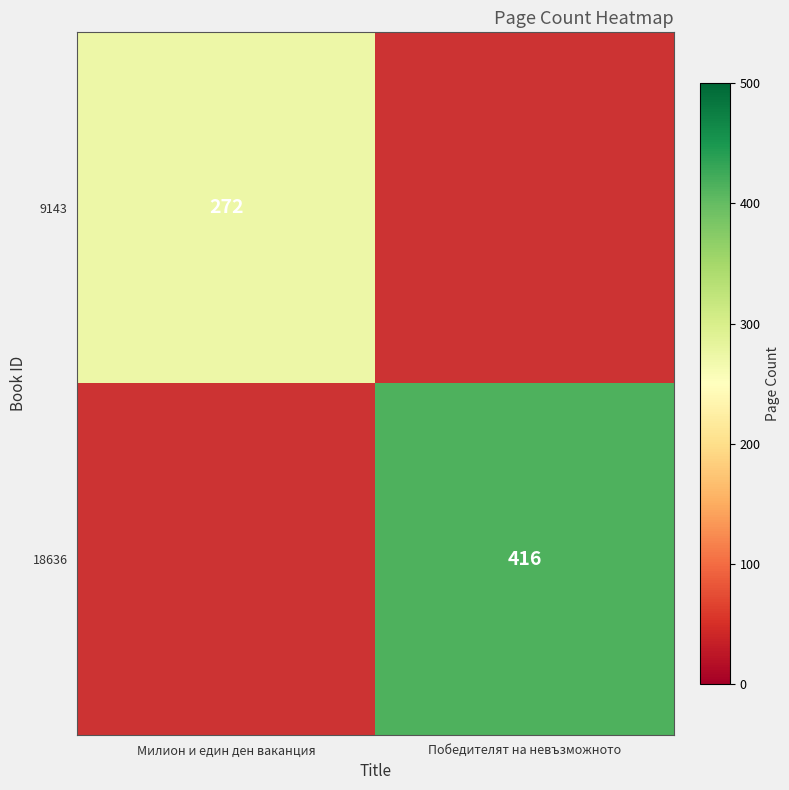

What is the maximum value shown in the chart?

416.0